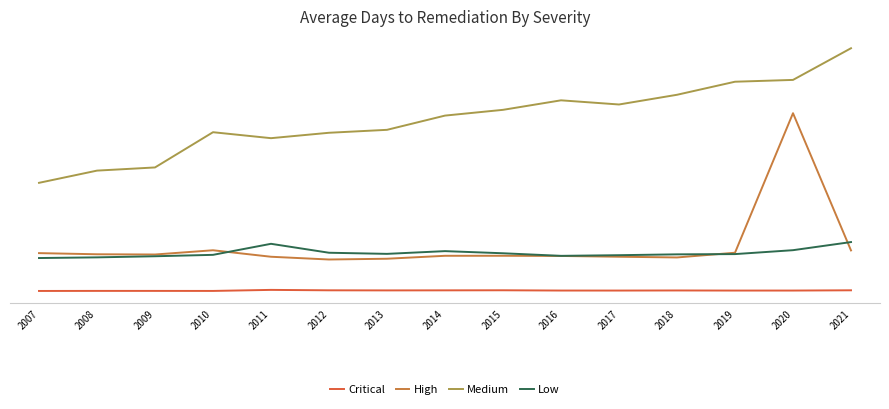

Does the chart have visible grid lines?

No